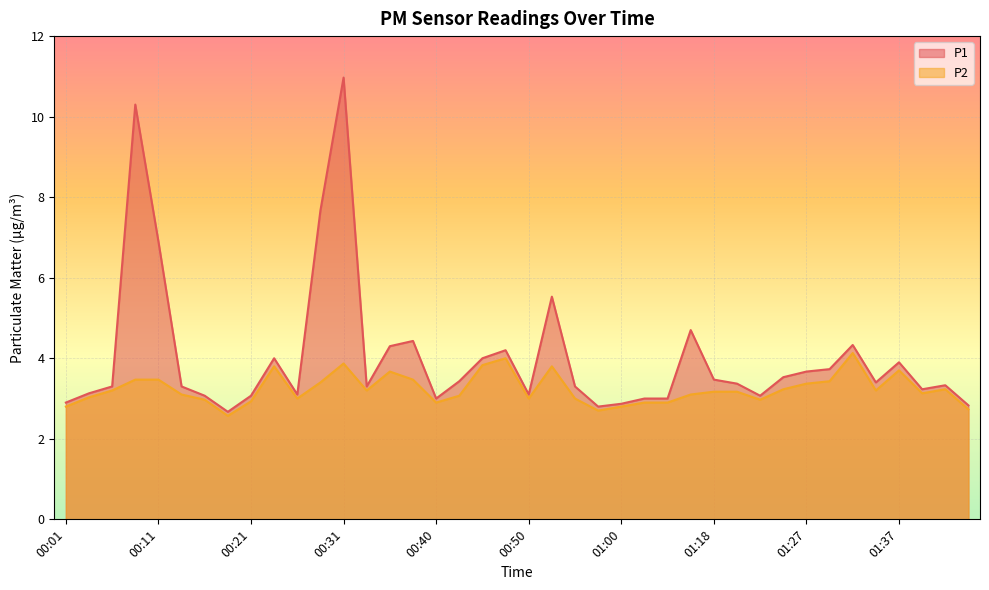

At how many categories does at least one series exceed 3?

32